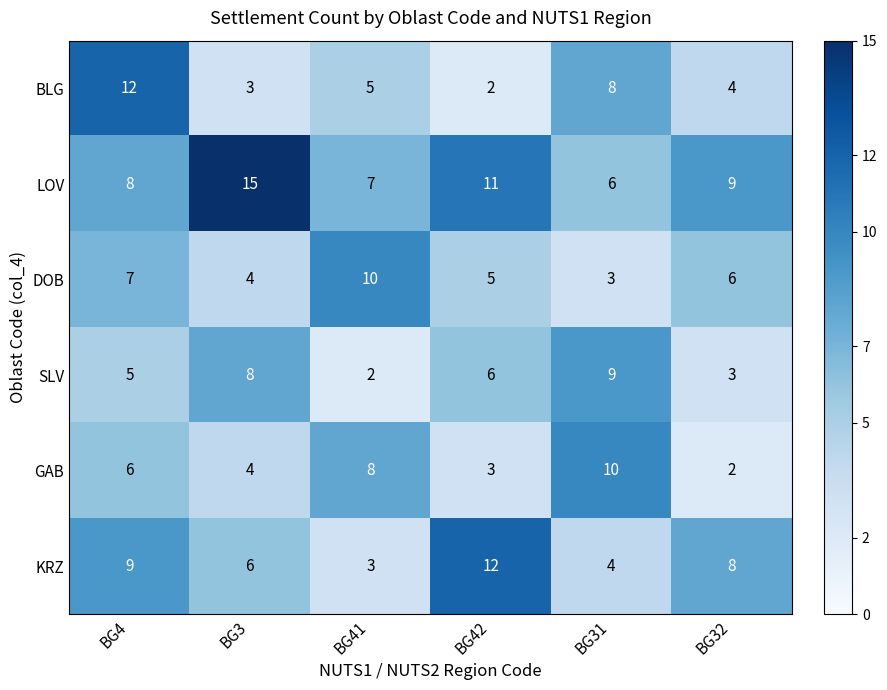

True or false: LOV has a value of 2 at BG42.

False